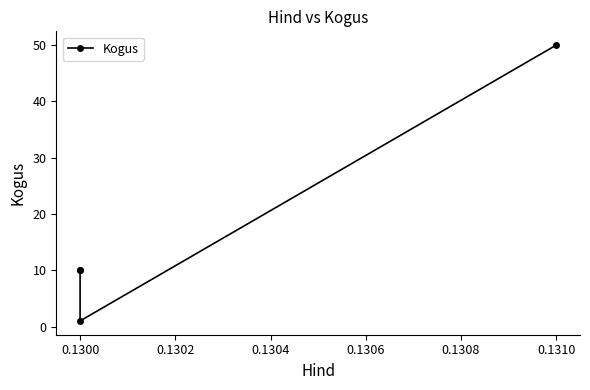

What is the change in value from 0.1300 to 0.1302?

-9